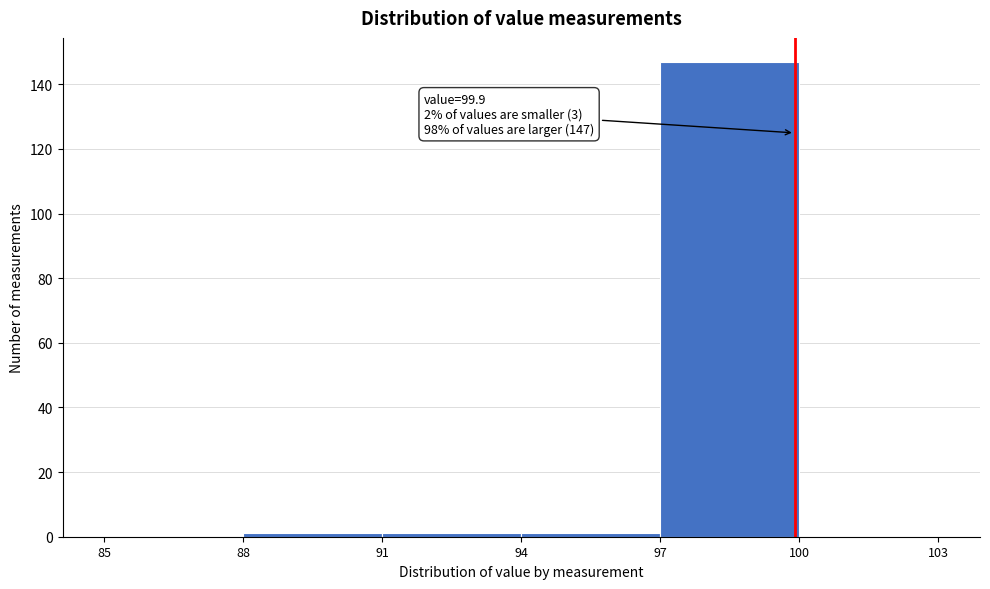

Over which range of the x-axis is the bar tallest?

97 to 100